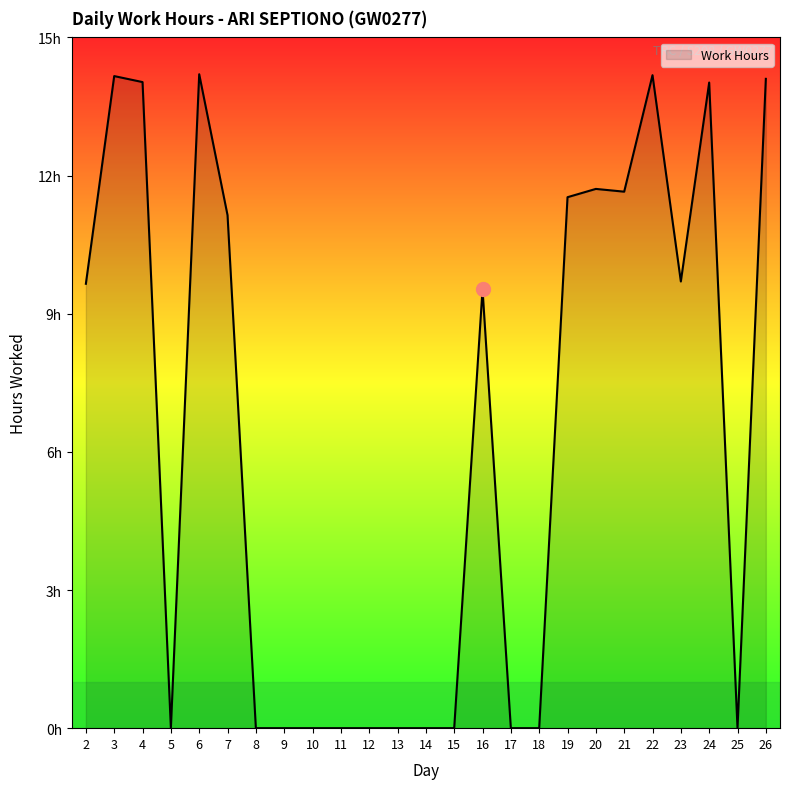

What is the greatest value displayed?

14.2